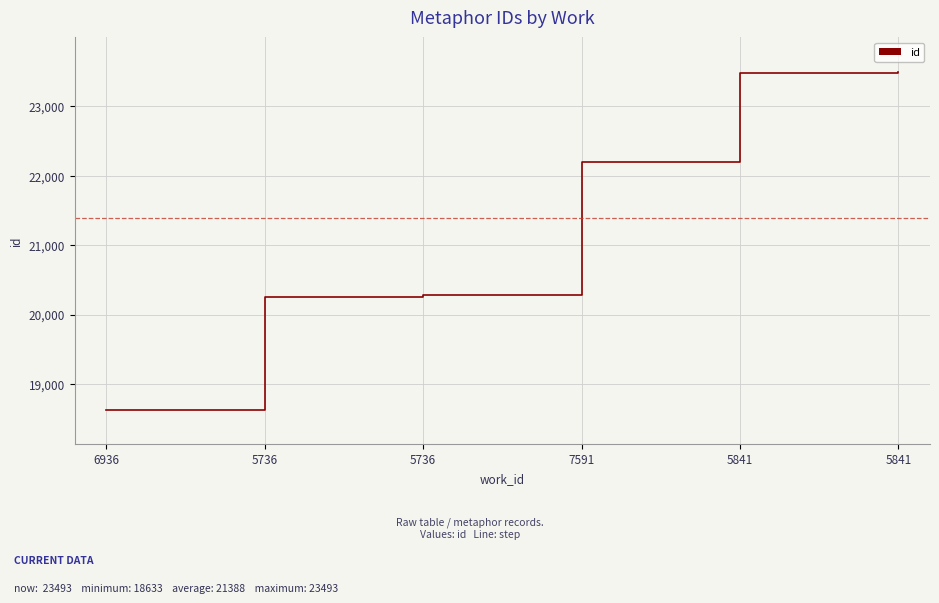

Reading right to left, list all the values displayed in this chart.

5841=23493	5841=23473	7591=22202	5736=20277	5736=20250	6936=18633